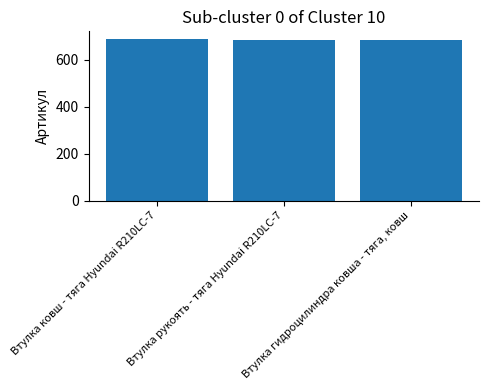

What is the maximum value shown in the chart?

687